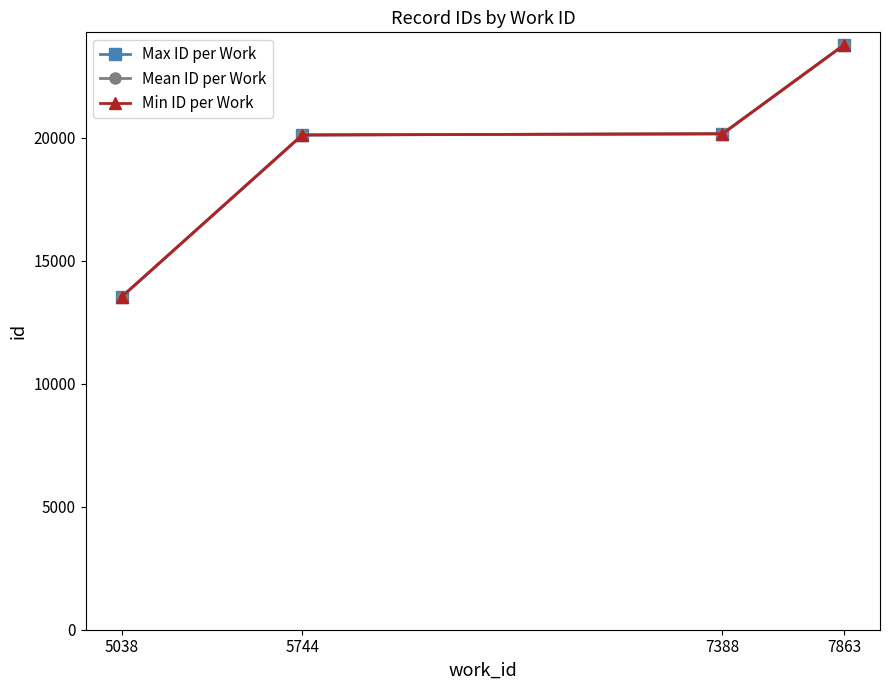

What is the sum of all Min ID per Work values?

77579.0